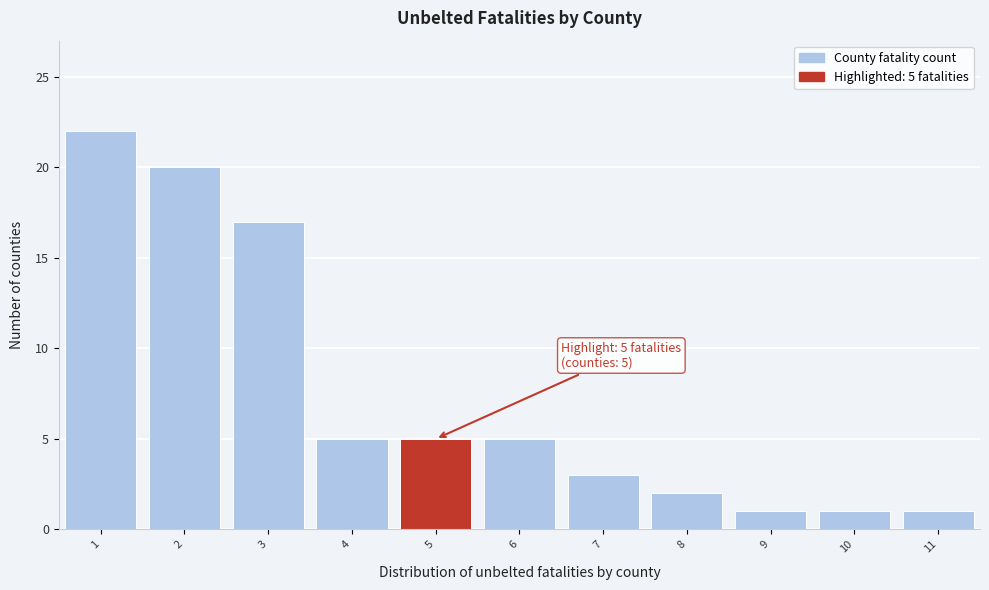

Which range on the x-axis has the tallest bar?

0.5 to 1.5